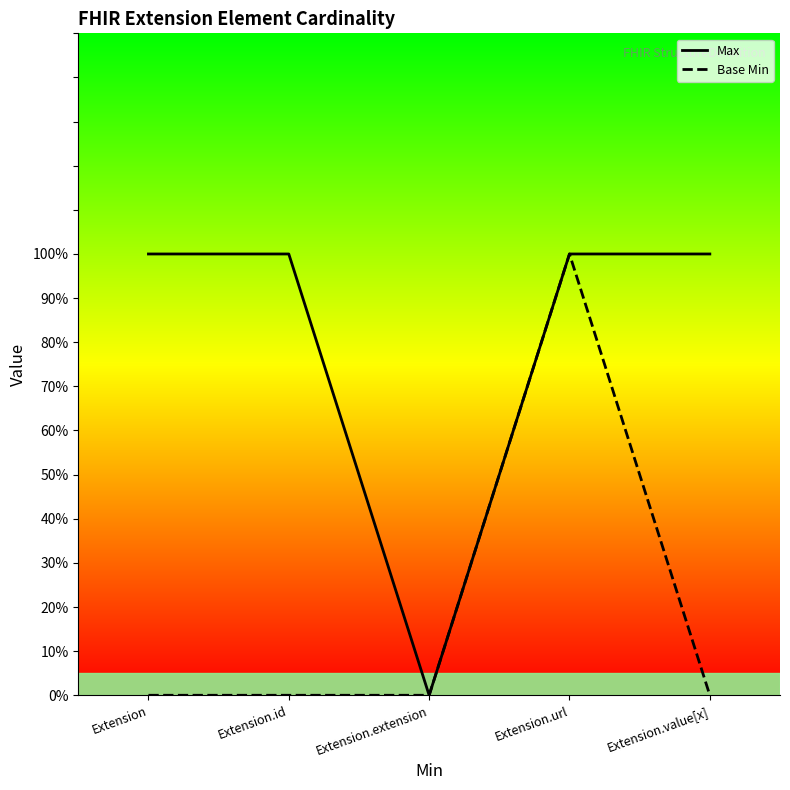

The value of Max at Extension.url is 0. True or false?

False